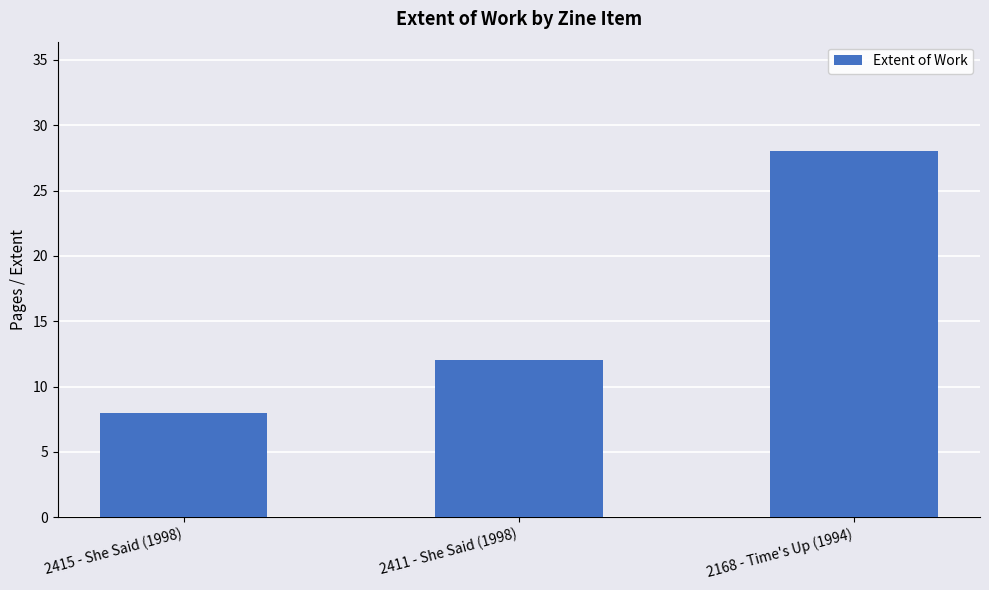

What position from the left is 2168 - Time's Up (1994)?

3